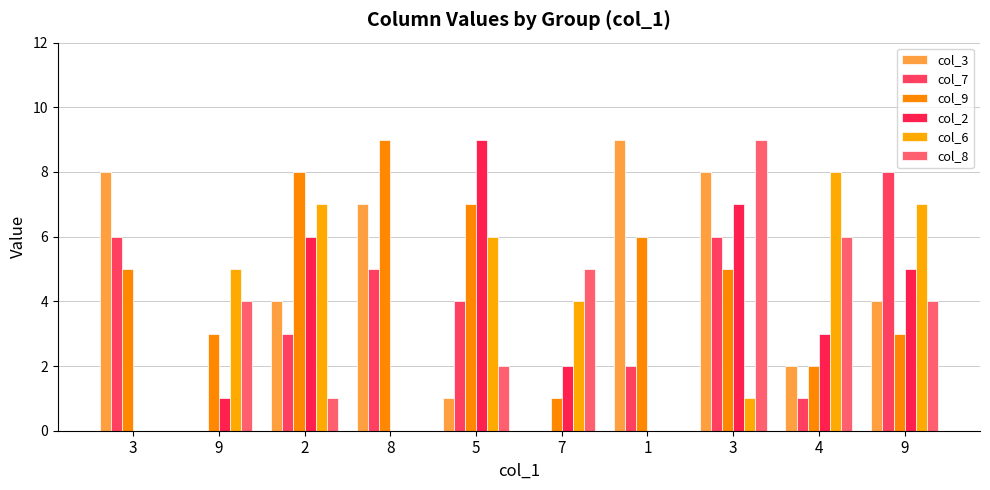

Which series has the widest spread of values?

col_3